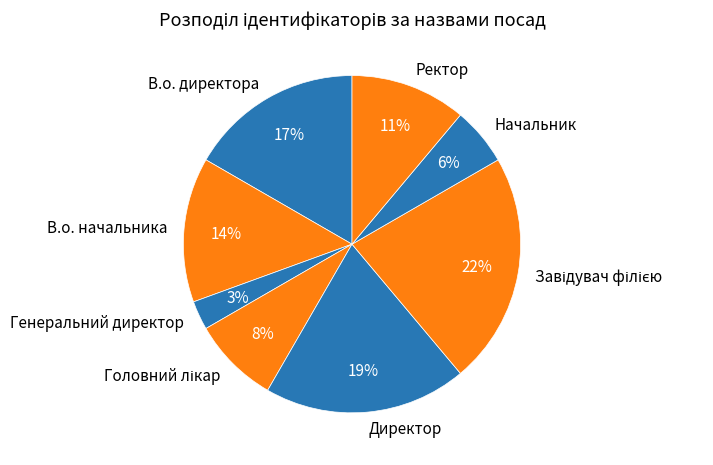

To the nearest percent, what is the difference between the В.о. начальника and В.о. директора slice percentages?

3%